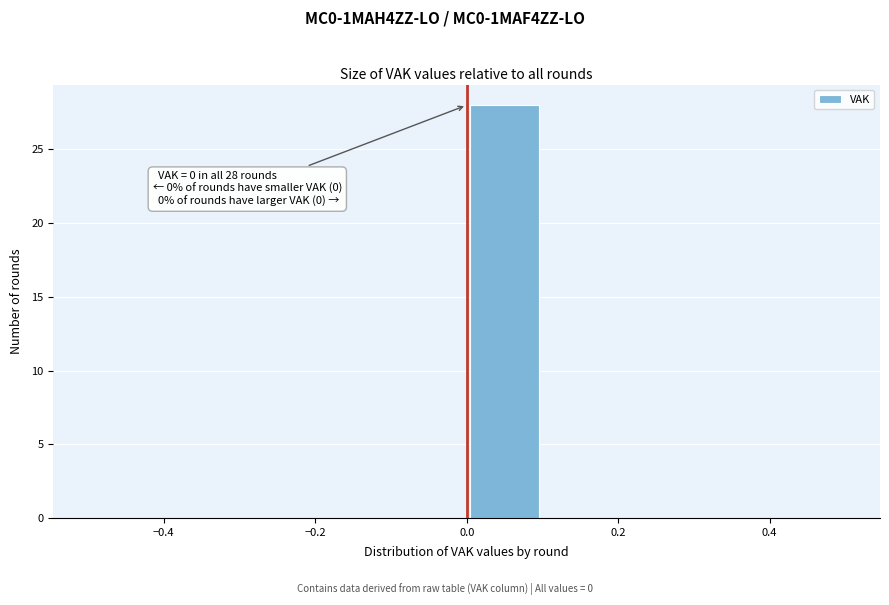

Which range on the x-axis has the tallest bar?

0.0 to 0.1